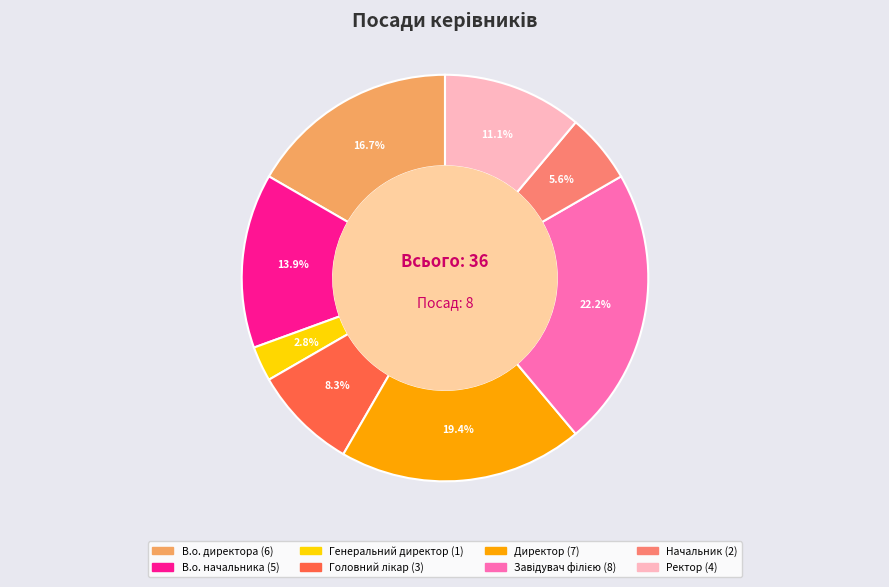

Is it true that В.о. директора is 5% of the pie?

False